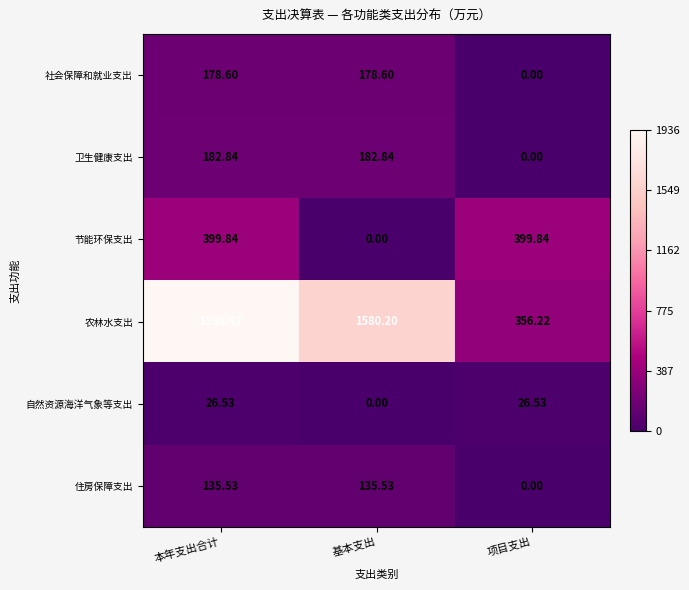

Which series has the widest spread of values?

农林水支出